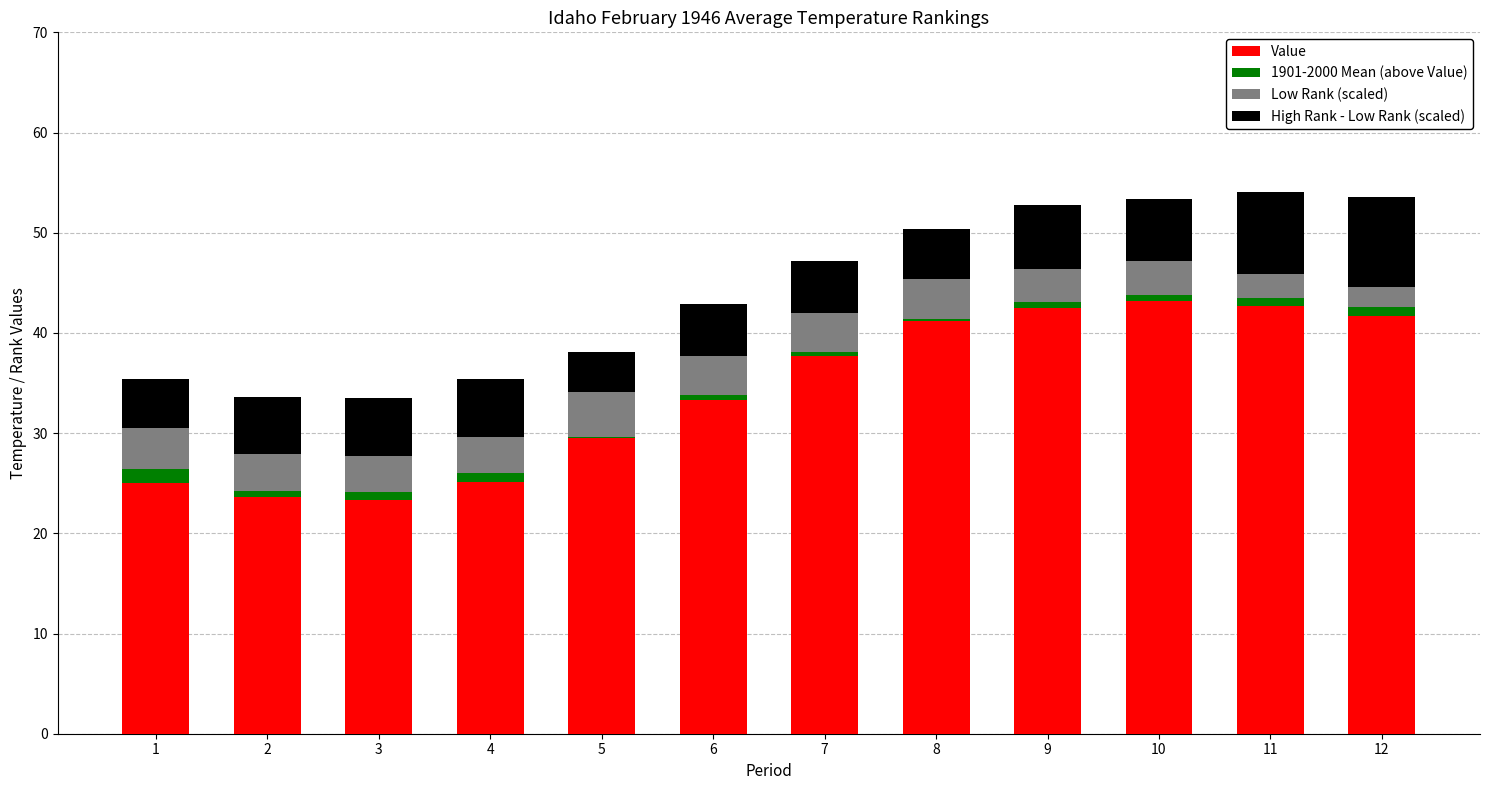

The Value series shows 68.4 at 10. True or false?

False